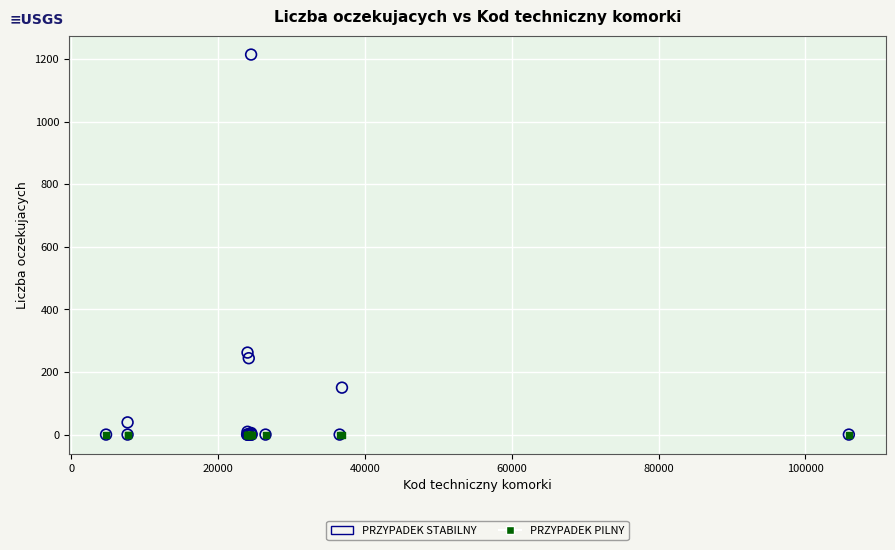

Across all series, what Y value is closest to 607?

262